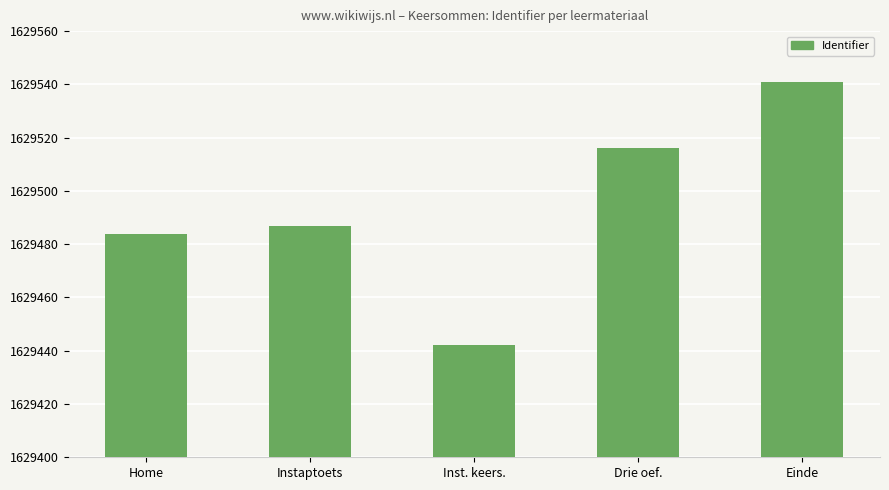

What is the sum of all values?

8147470